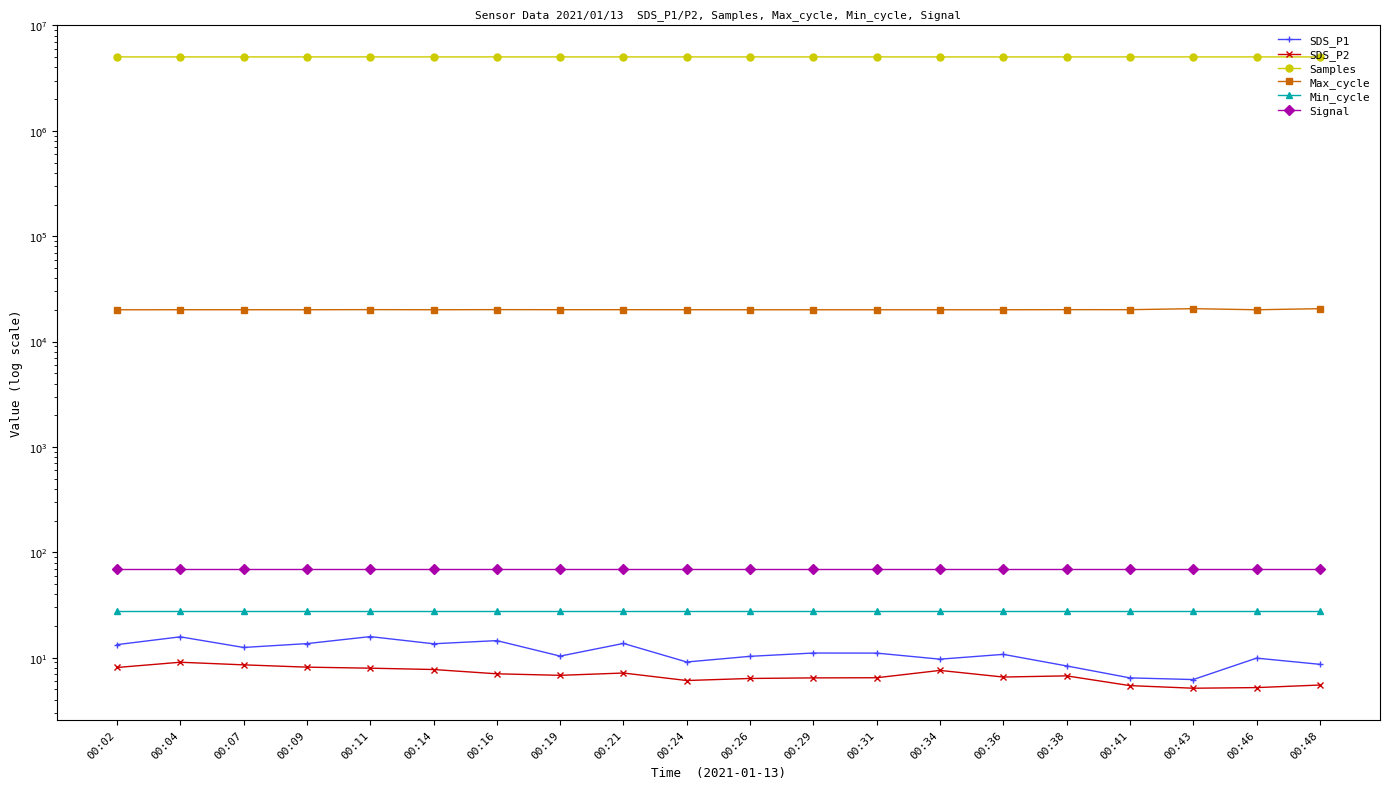

Reading left to right, what are all the values shown in this chart?

SDS_P1: 00:02=13.3	00:04=15.8	00:07=12.5	00:09=13.6	00:11=15.8	00:14=13.6	00:16=14.5	00:19=10.3	00:21=13.7	00:24=9.1	00:26=10.3	00:29=11.1	00:31=11.1	00:34=9.7	00:36=10.8	00:38=8.3	00:41=6.4	00:43=6.2	00:46=9.9	00:48=8.7
SDS_P2: 00:02=8.1	00:04=9.1	00:07=8.6	00:09=8.1	00:11=8.0	00:14=7.7	00:16=7.0	00:19=6.8	00:21=7.2	00:24=6.1	00:26=6.3	00:29=6.4	00:31=6.5	00:34=7.6	00:36=6.5	00:38=6.7	00:41=5.4	00:43=5.1	00:46=5.2	00:48=5.5
Samples: 00:02=5034184.0	00:04=5033913.0	00:07=5033944.0	00:09=5034149.0	00:11=5034468.0	00:14=5033801.0	00:16=5033759.0	00:19=5033824.0	00:21=5033954.0	00:24=5033816.0	00:26=5033421.0	00:29=5033574.0	00:31=5033400.0	00:34=5032339.0	00:36=5032916.0	00:38=5033384.0	00:41=5033329.0	00:43=5033083.0	00:46=5033020.0	00:48=5033157.0
Max_cycle: 00:02=20041.0	00:04=20060.0	00:07=20057.0	00:09=20053.0	00:11=20107.0	00:14=20053.0	00:16=20107.0	00:19=20073.0	00:21=20081.0	00:24=20057.0	00:26=20053.0	00:29=20053.0	00:31=20045.0	00:34=20052.0	00:36=20049.0	00:38=20091.0	00:41=20081.0	00:43=20532.0	00:46=20049.0	00:48=20522.0
Min_cycle: 00:02=28.0	00:04=28.0	00:07=28.0	00:09=28.0	00:11=28.0	00:14=28.0	00:16=28.0	00:19=28.0	00:21=28.0	00:24=28.0	00:26=28.0	00:29=28.0	00:31=28.0	00:34=28.0	00:36=28.0	00:38=28.0	00:41=28.0	00:43=28.0	00:46=28.0	00:48=28.0
Signal: 00:02=70.0	00:04=70.0	00:07=70.0	00:09=70.0	00:11=70.0	00:14=70.0	00:16=70.0	00:19=70.0	00:21=70.0	00:24=70.0	00:26=70.0	00:29=70.0	00:31=70.0	00:34=70.0	00:36=70.0	00:38=70.0	00:41=70.0	00:43=70.0	00:46=70.0	00:48=70.0